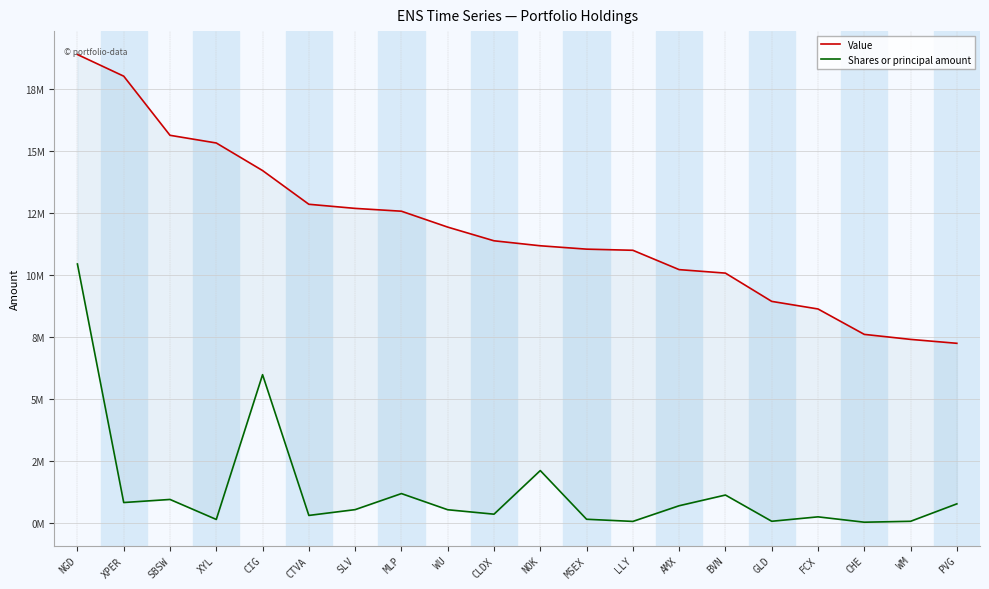

Where does the Shares or principal amount series first go above 523295?

NGD